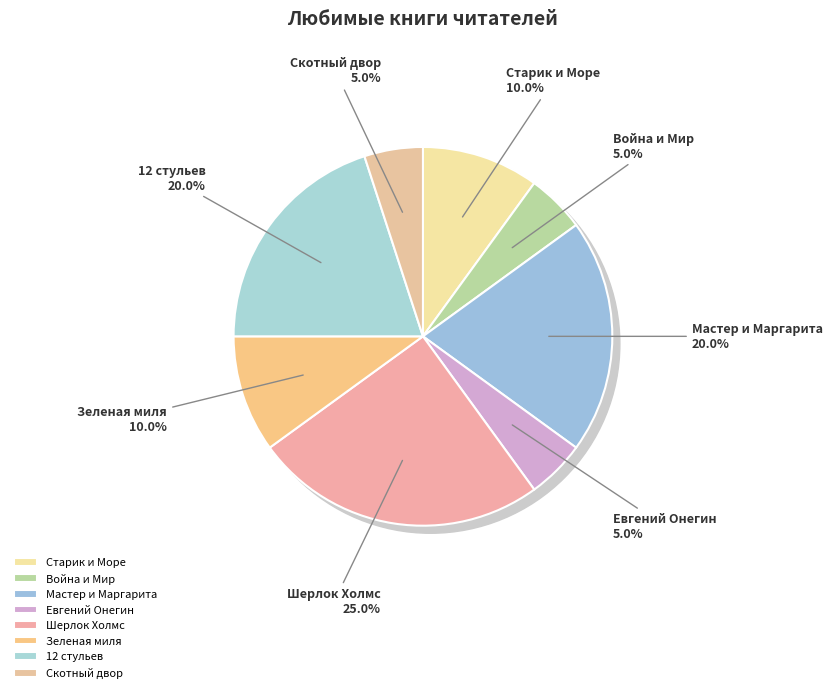

How many segments does this pie chart have?

8